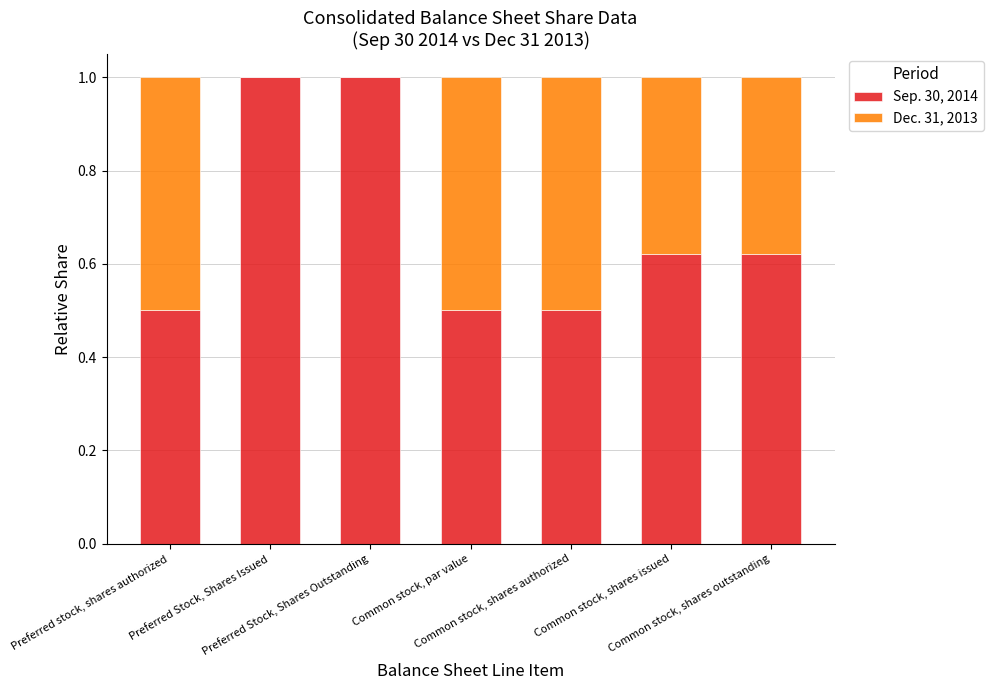

What is the highest value of the Sep. 30, 2014 series?

1.0